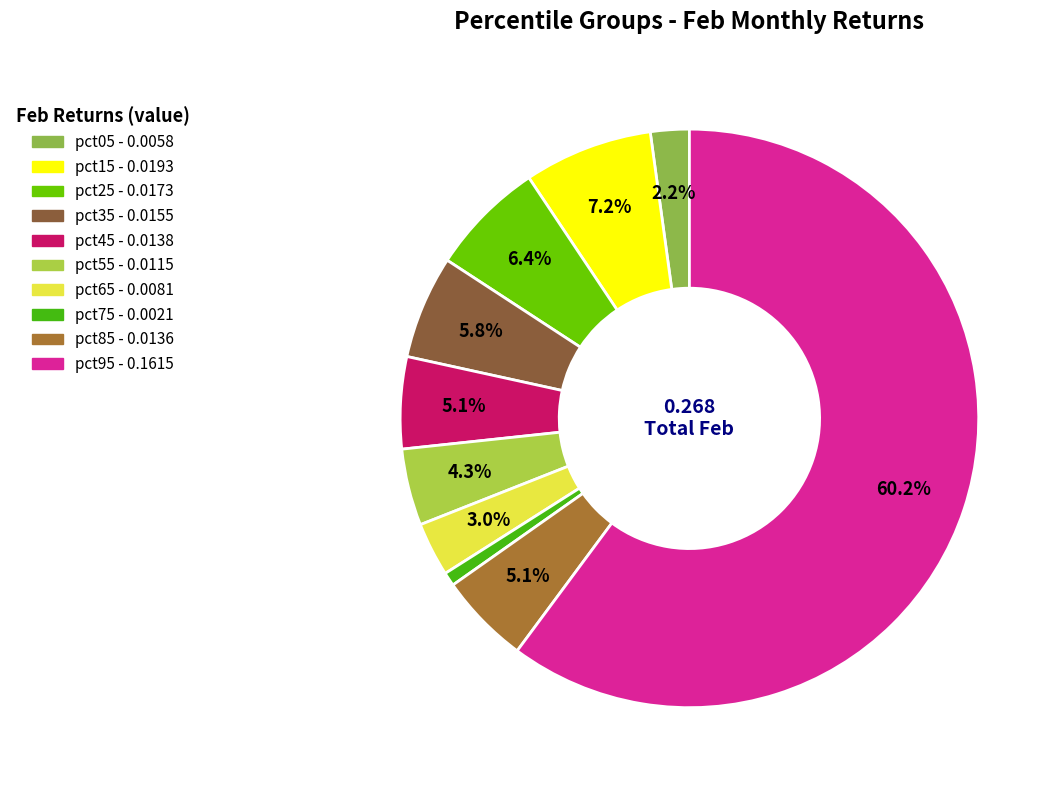

How many slices are in this pie chart?

10